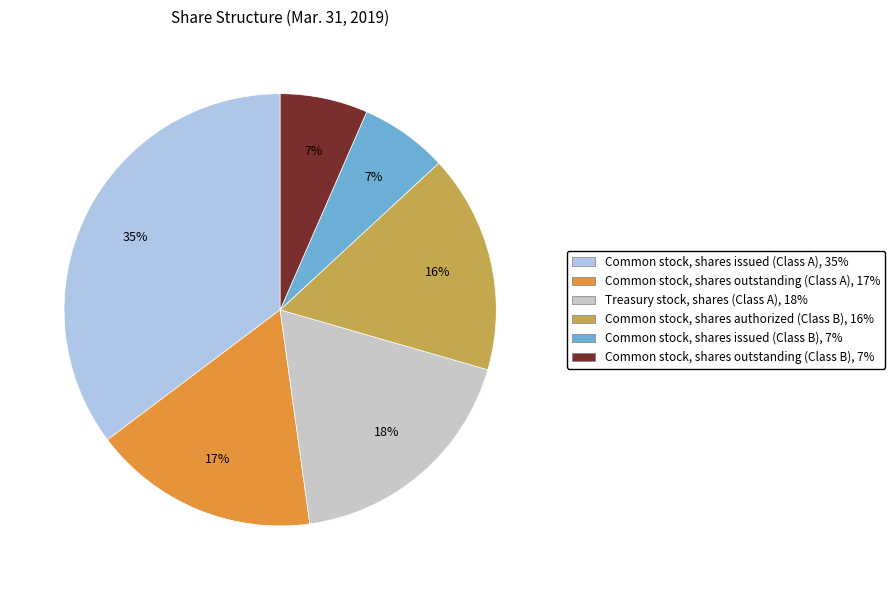

Which slice is the largest?

Common stock, shares issued (Class A)